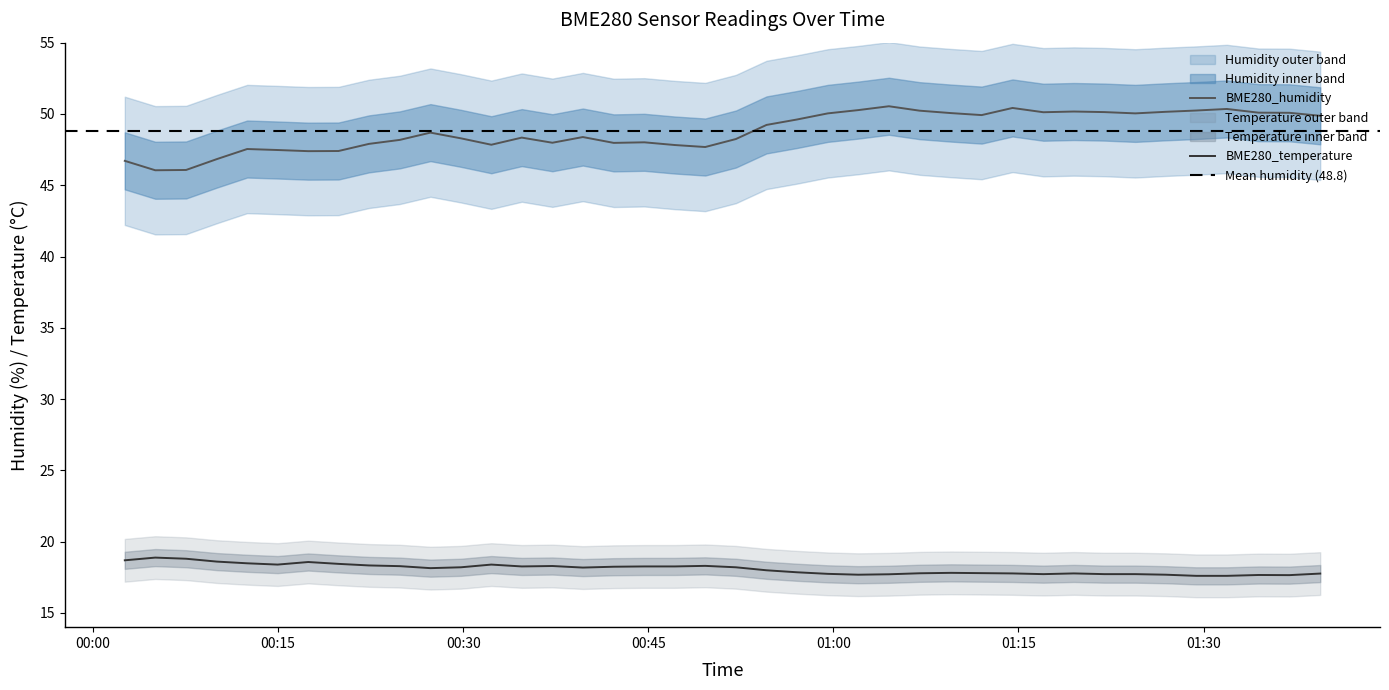

Rank the series by their average value, from lowest to highest.

BME280_temperature, BME280_humidity